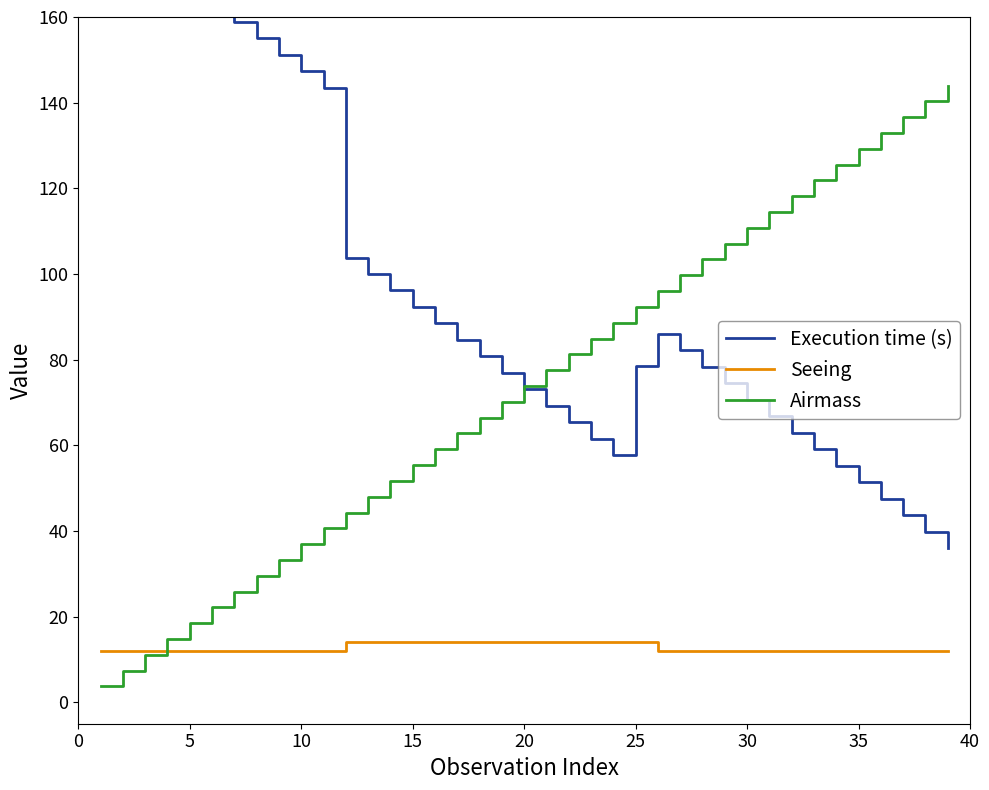

Rank the series by their average value, from lowest to highest.

Seeing, Airmass, Execution time (s)